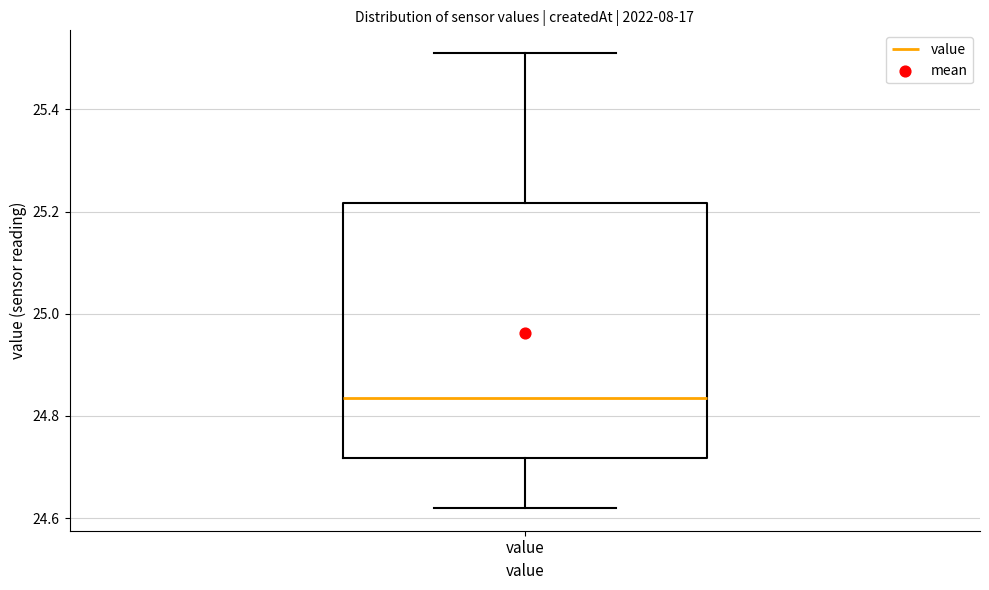

Transcribe this box plot: give where the median line is, the range the box spans, and where the two whiskers end, as read against the y-axis. The values are not printed on the chart, so give them approximately, as read against the axis.

median 24.84, box 24.72 to 25.22, whiskers 24.62 to 25.52